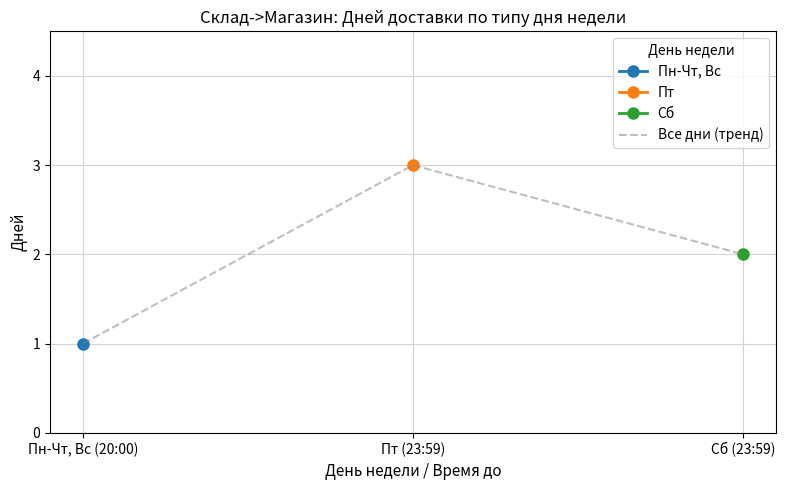

What is the sum of all values?

6